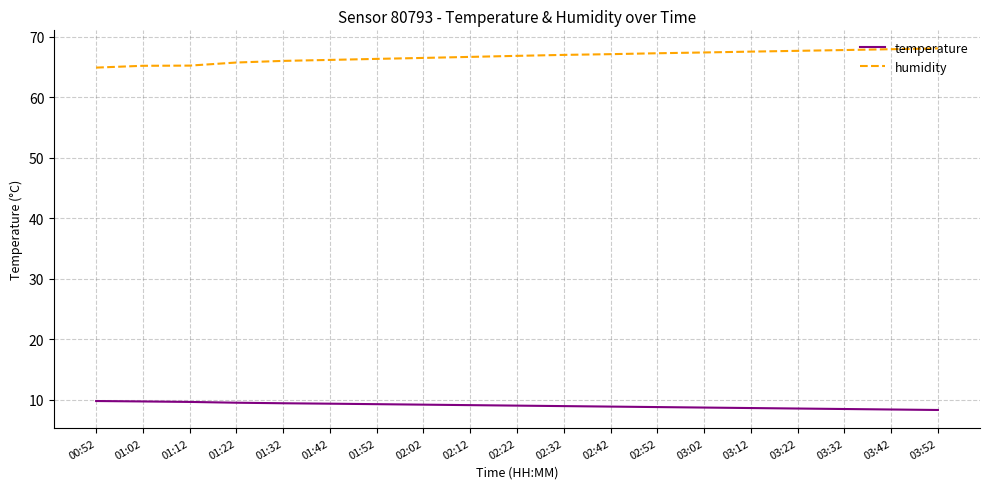

What is the spread (max minus min) of values at 02:52?

58.4